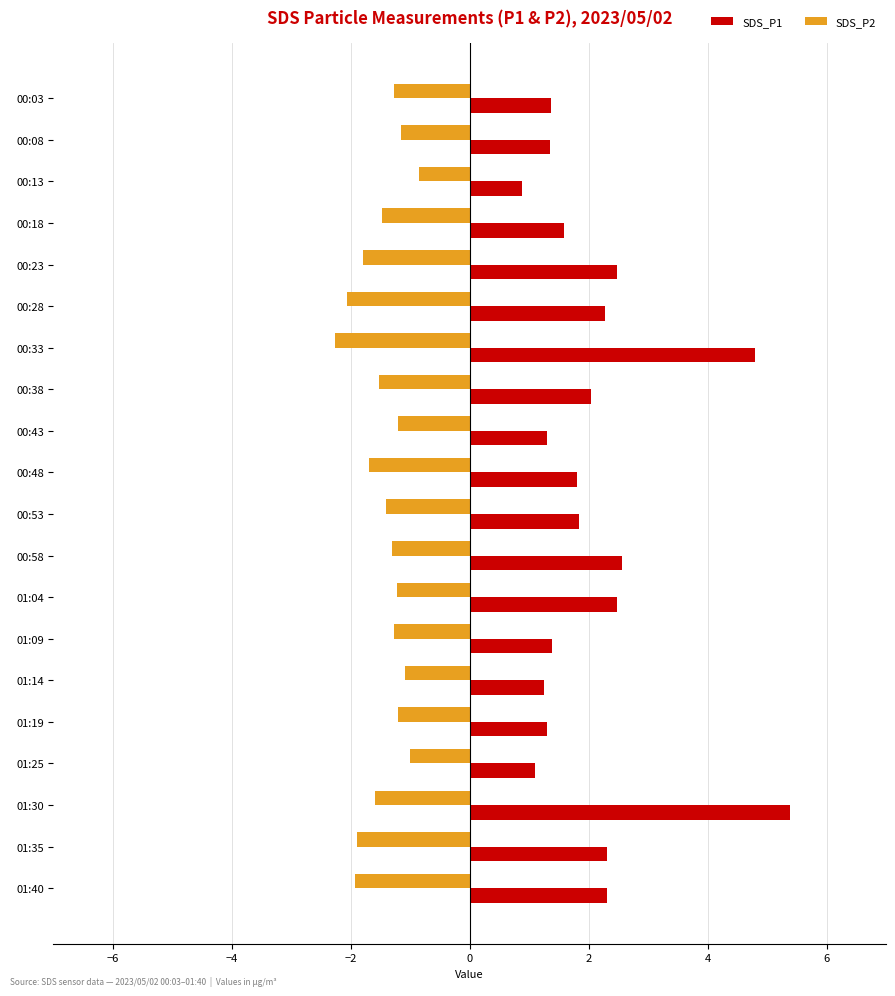

List the series in order of their peak value, highest first.

SDS_P1, SDS_P2